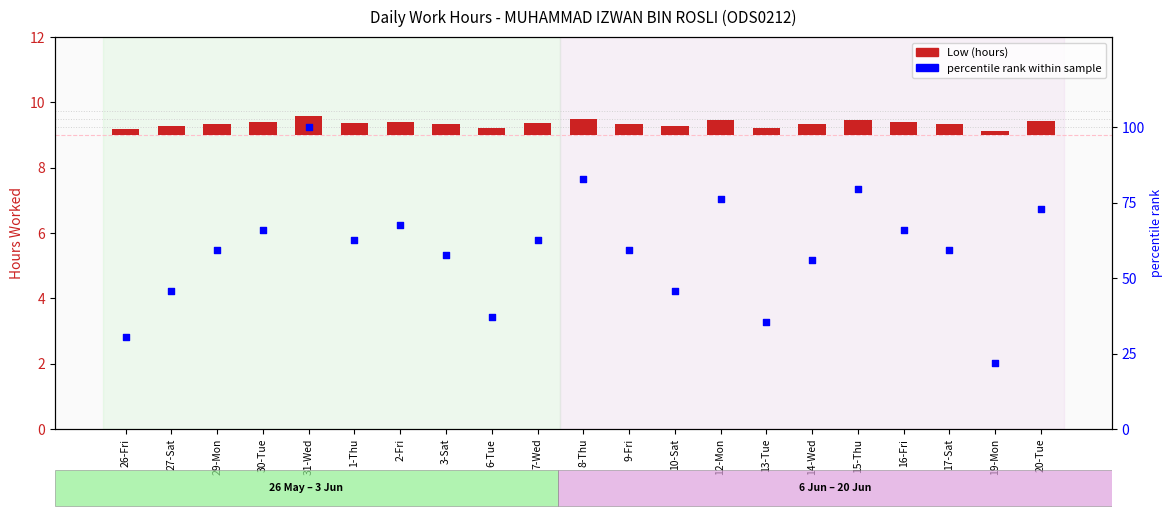

Which series has the largest total across all categories?

percentile rank within sample